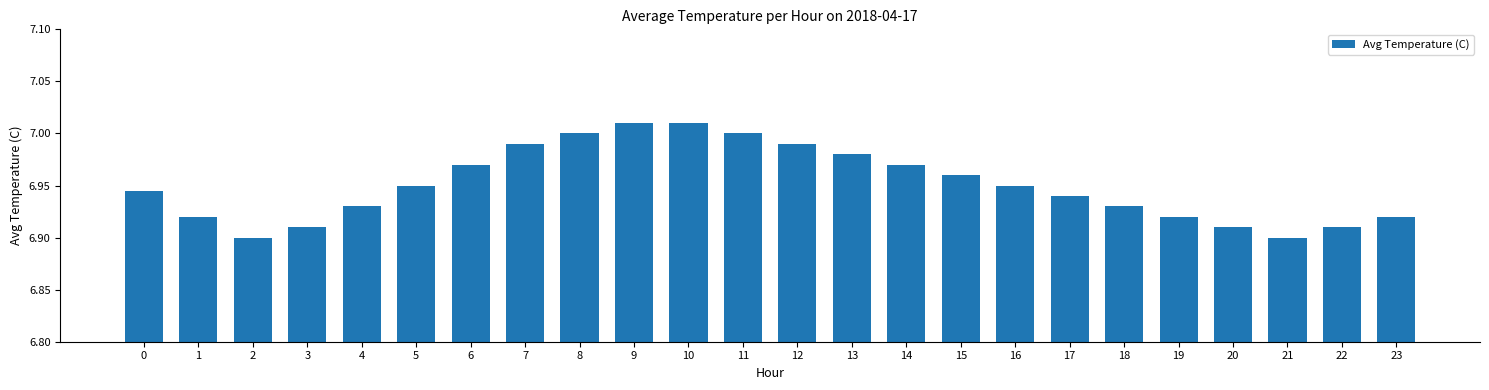

Is it true that the value at 21 is 6.9?

True